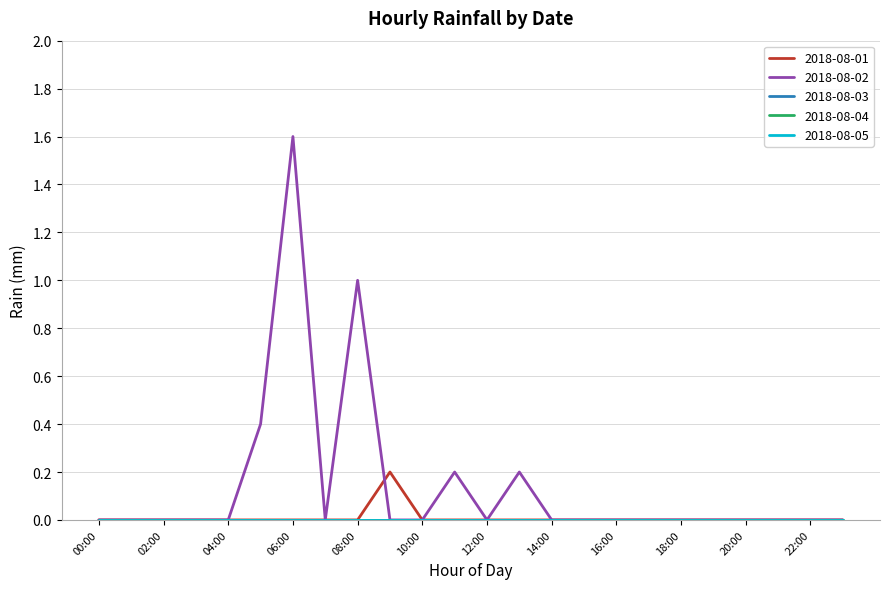

What is the label of the 13th point from the right?

11:00